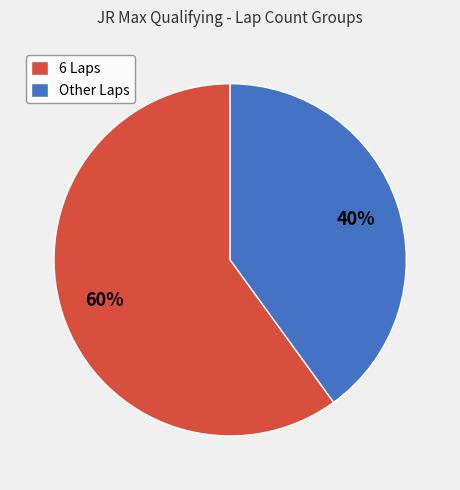

Is there a majority slice in this chart?

Yes